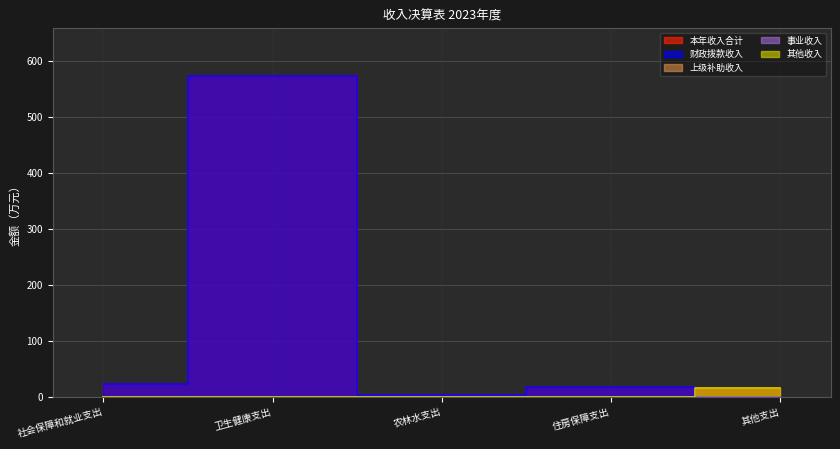

Which label corresponds to the largest value in the chart?

卫生健康支出